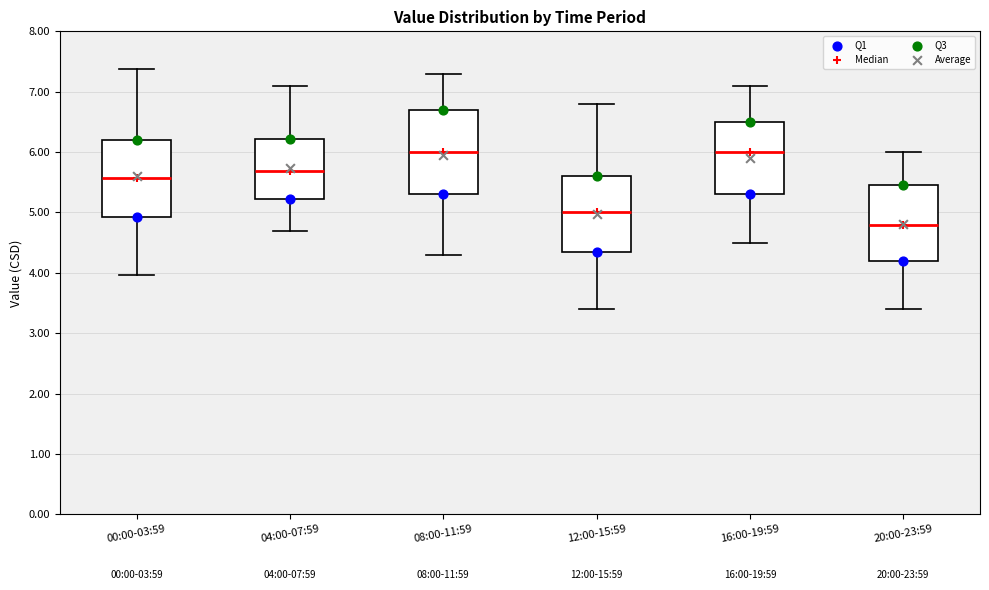

Comparing the boxes themselves (not the whiskers), which one is the tallest?

08:00-11:59